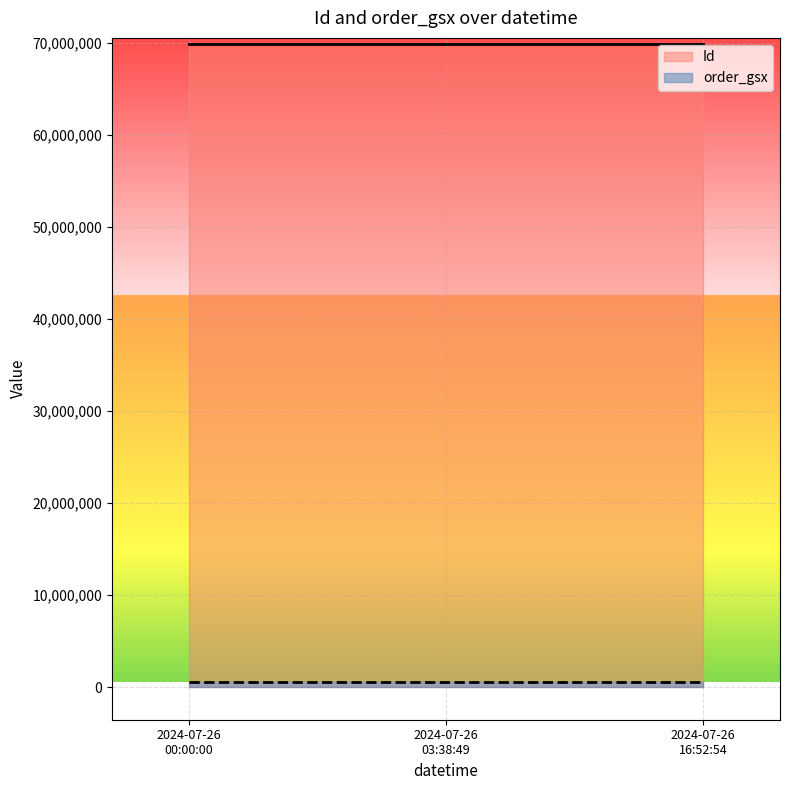

Reading left to right, what are all the values shown in this chart?

Id: 2024-07-26 00:00:00=69869963	2024-07-26 16:52:54=69869964	2024-07-26 03:38:49=69869965
order_gsx: 2024-07-26 00:00:00=574117	2024-07-26 16:52:54=574117	2024-07-26 03:38:49=574117